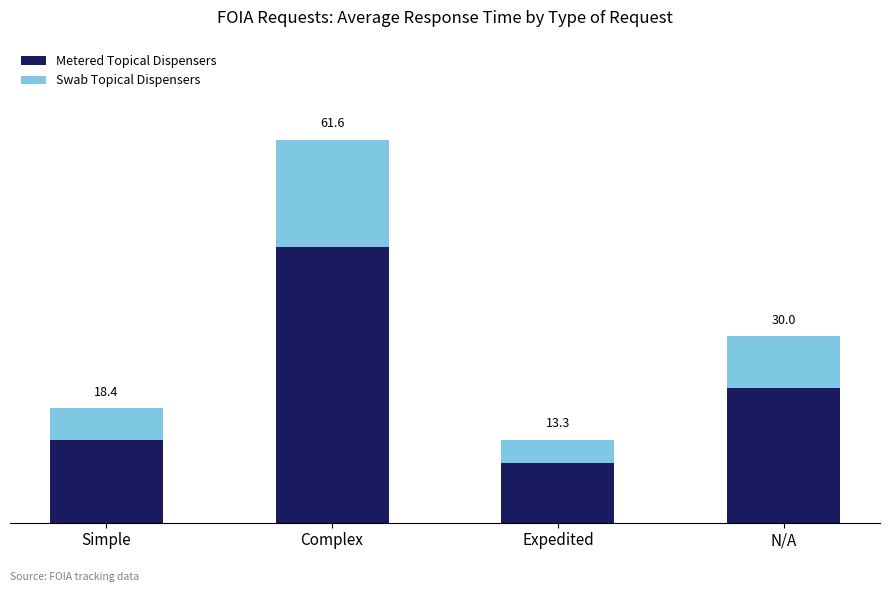

What is the label of the 3rd bar from the right?

Complex